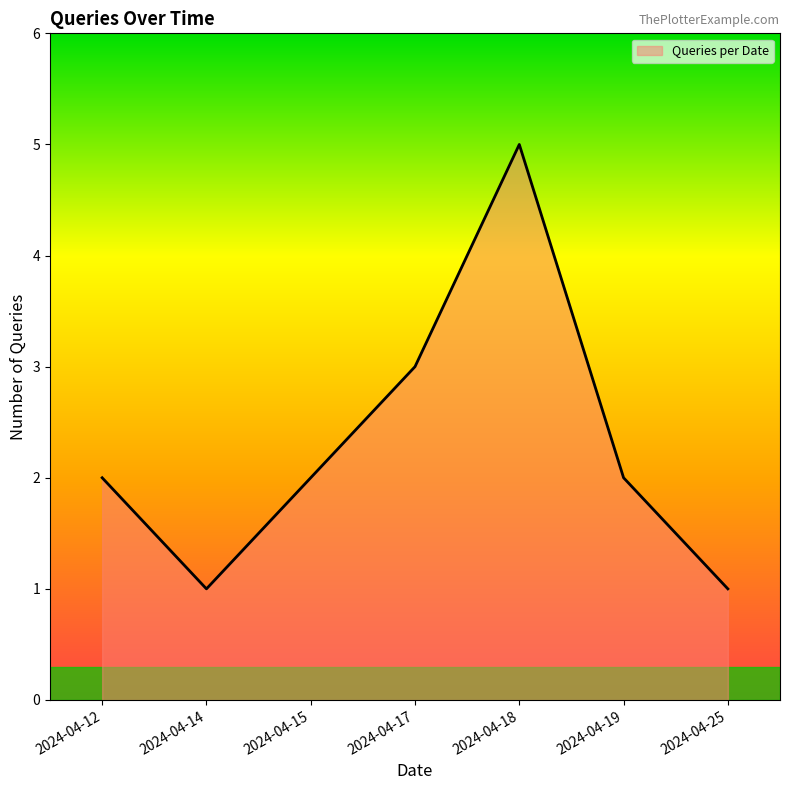

What is the average value?

2